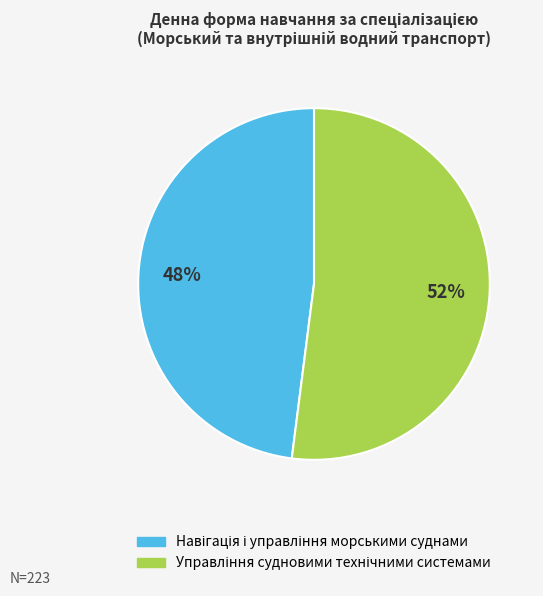

To the nearest percent, what is the average slice percentage?

50%